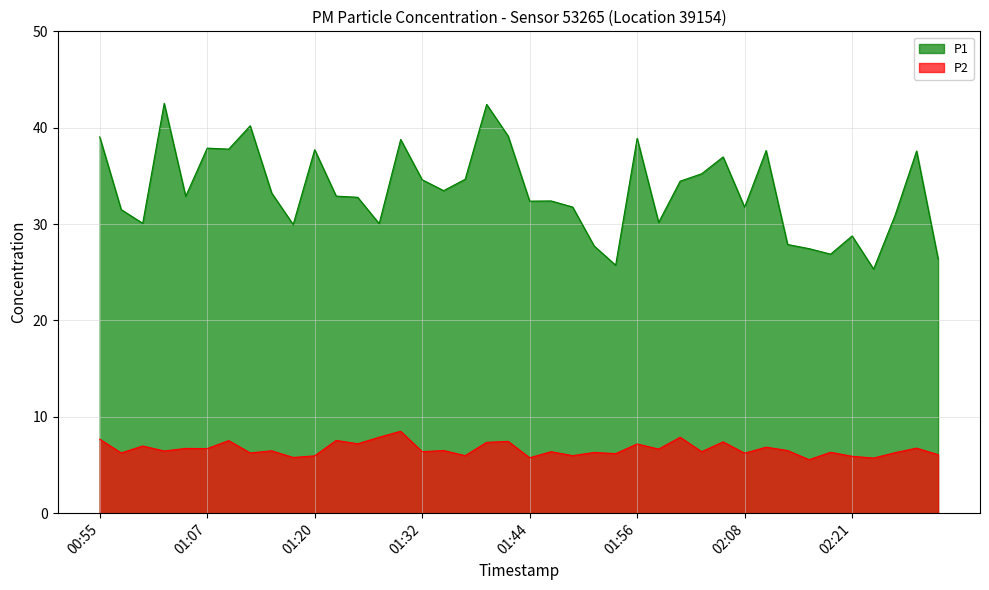

What is the difference between the P1 values at 01:12 and 02:21?

11.4